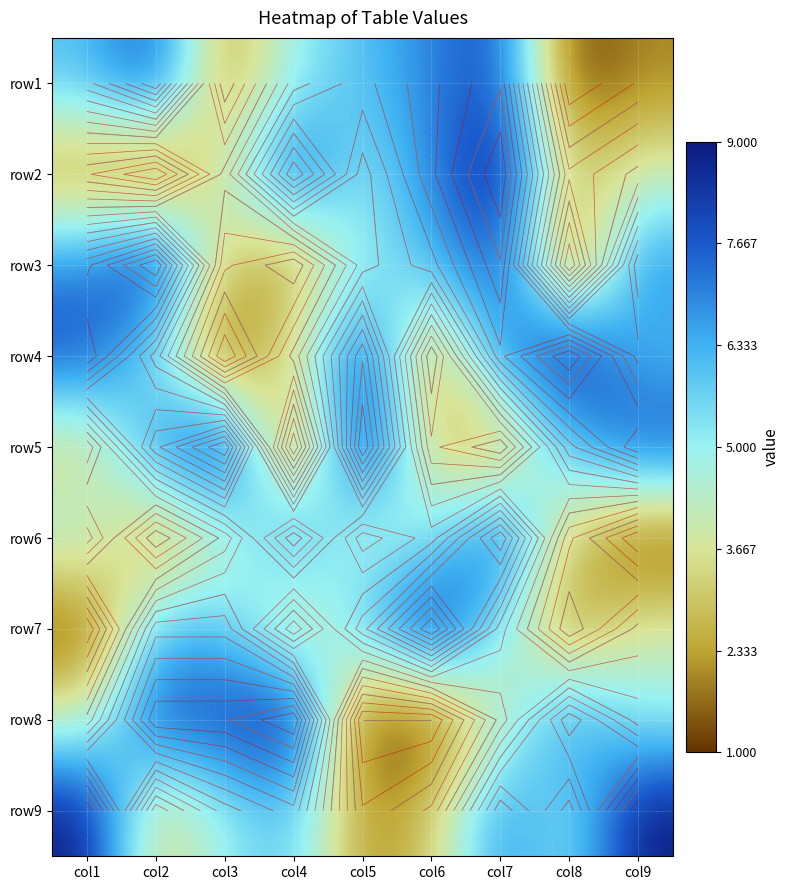

At how many categories does at least one series exceed 1?

9